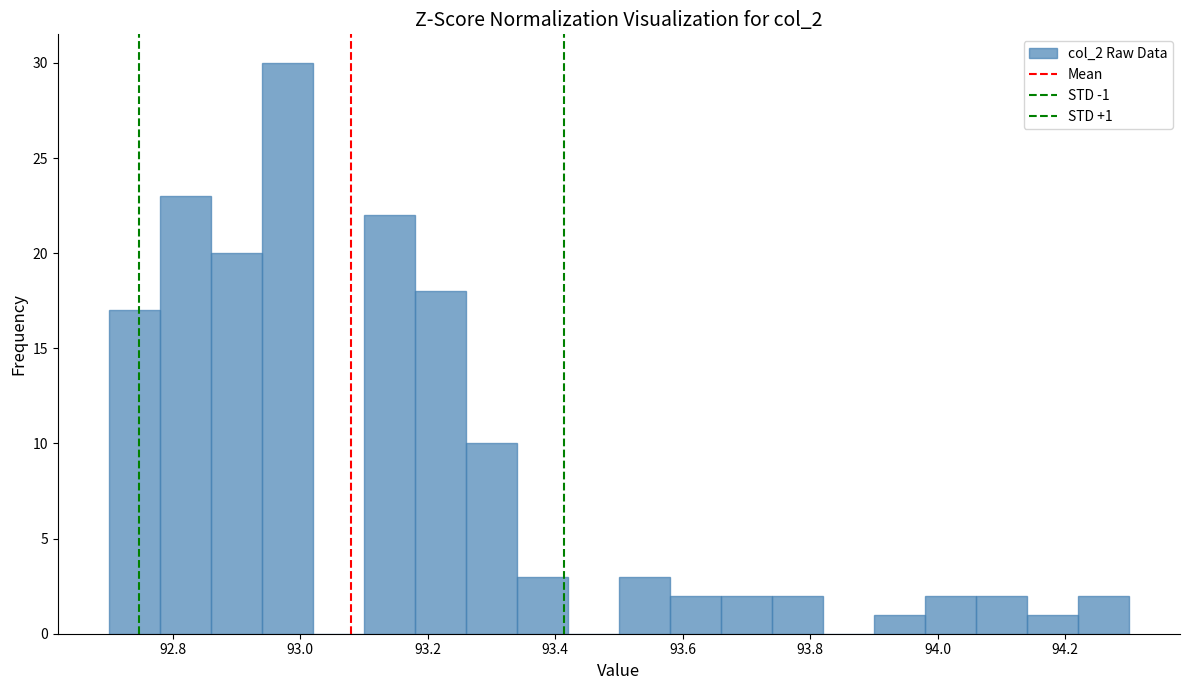

Which range on the x-axis has the tallest bar?

92.94 to 93.02